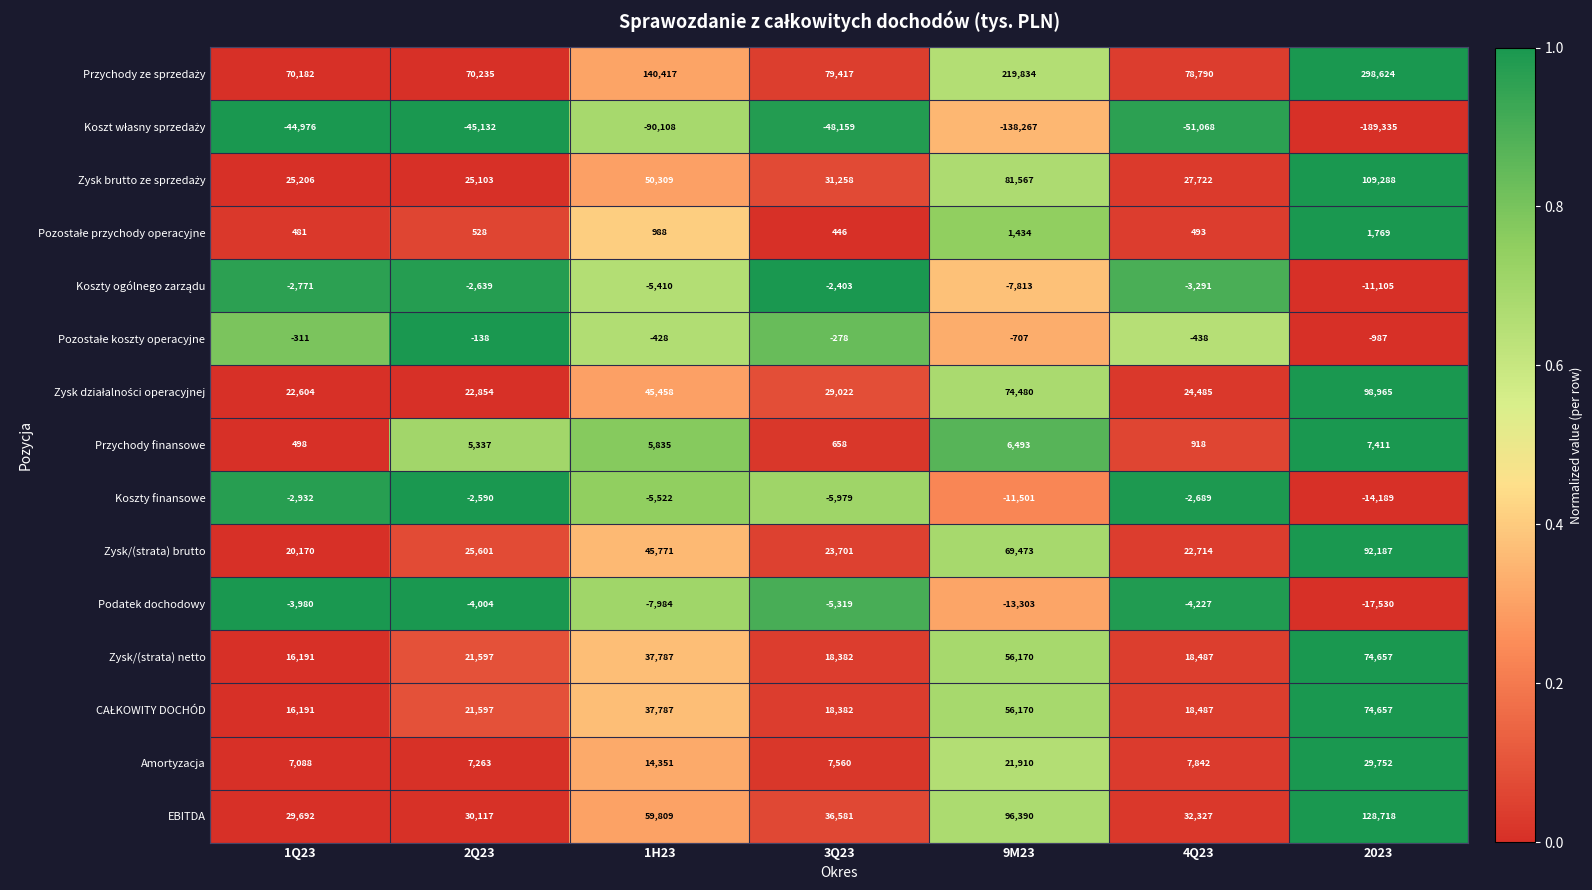

What is the total value across all series at 1H23?

329060